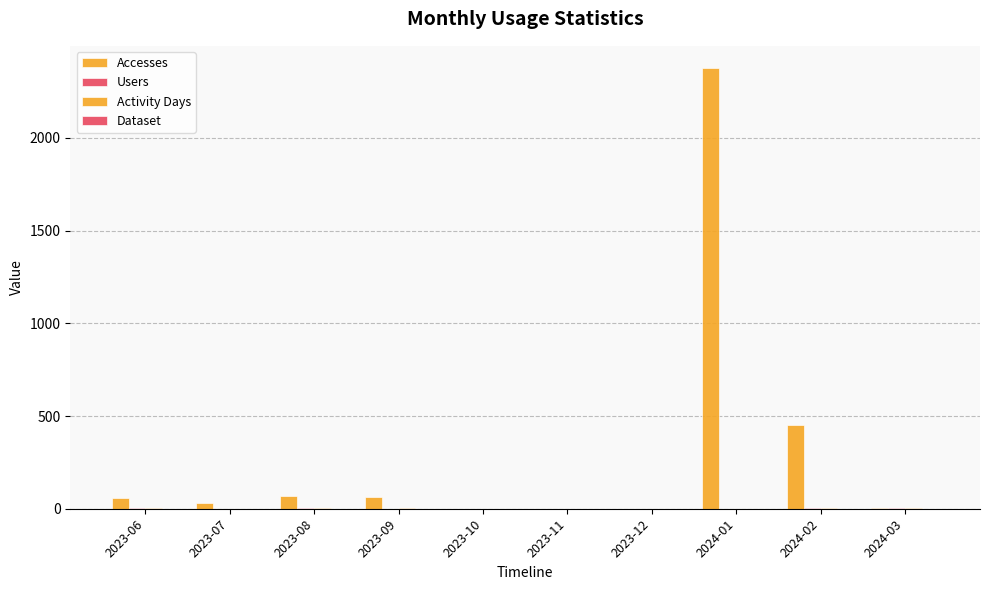

Reading left to right, transcribe all the data shown in this chart.

Accesses: 58	32	67	64	0	0	0	2378	450	6
Users: 2	1	2	1	0	0	0	1	3	5
Activity Days: 2	1	2	2	0	0	0	1	3	5
Dataset: 1	1	1	1	0	0	0	1	1	1